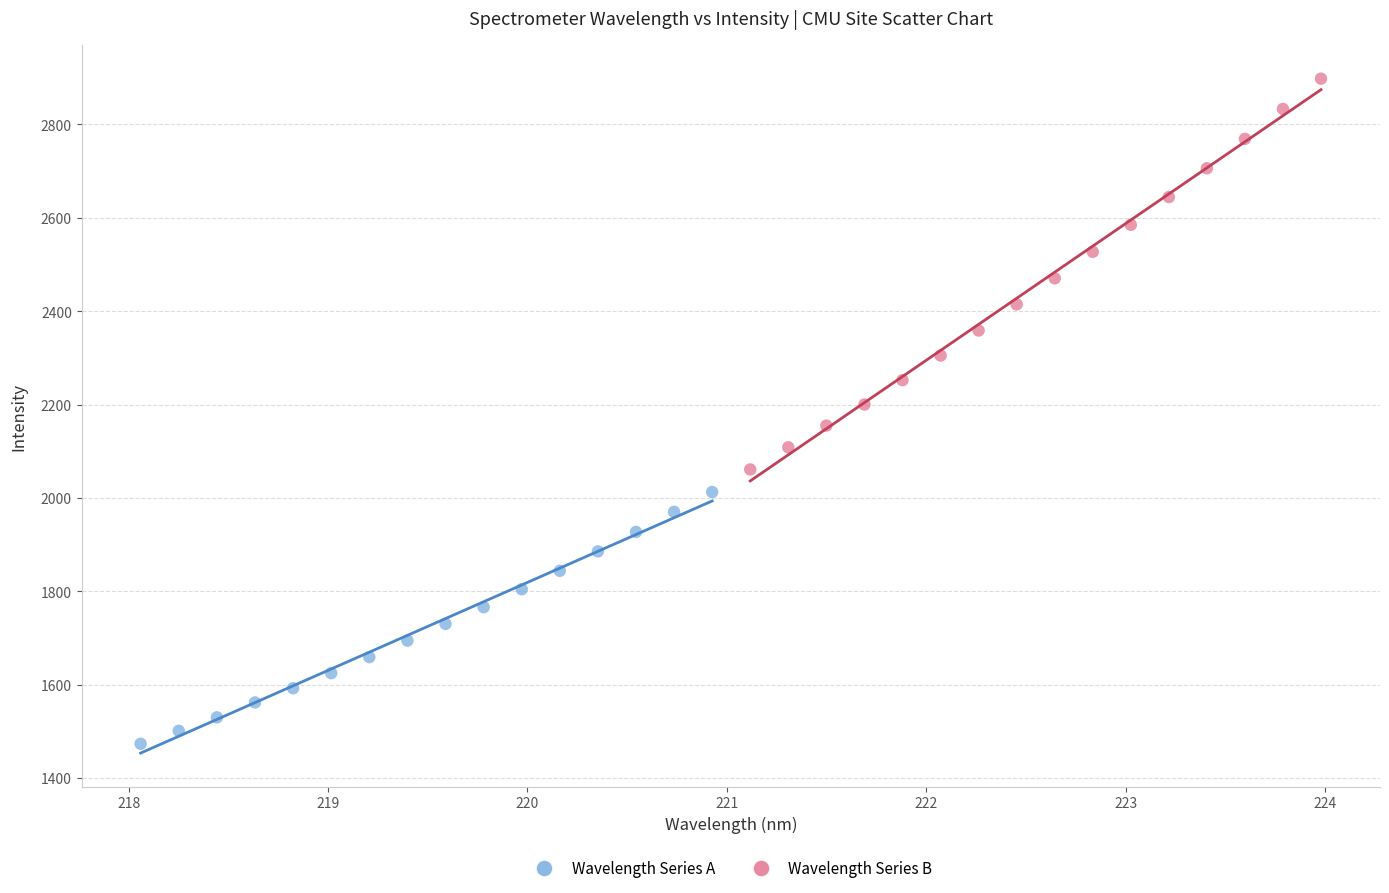

Which series contains the highest Y value?

Wavelength Series B